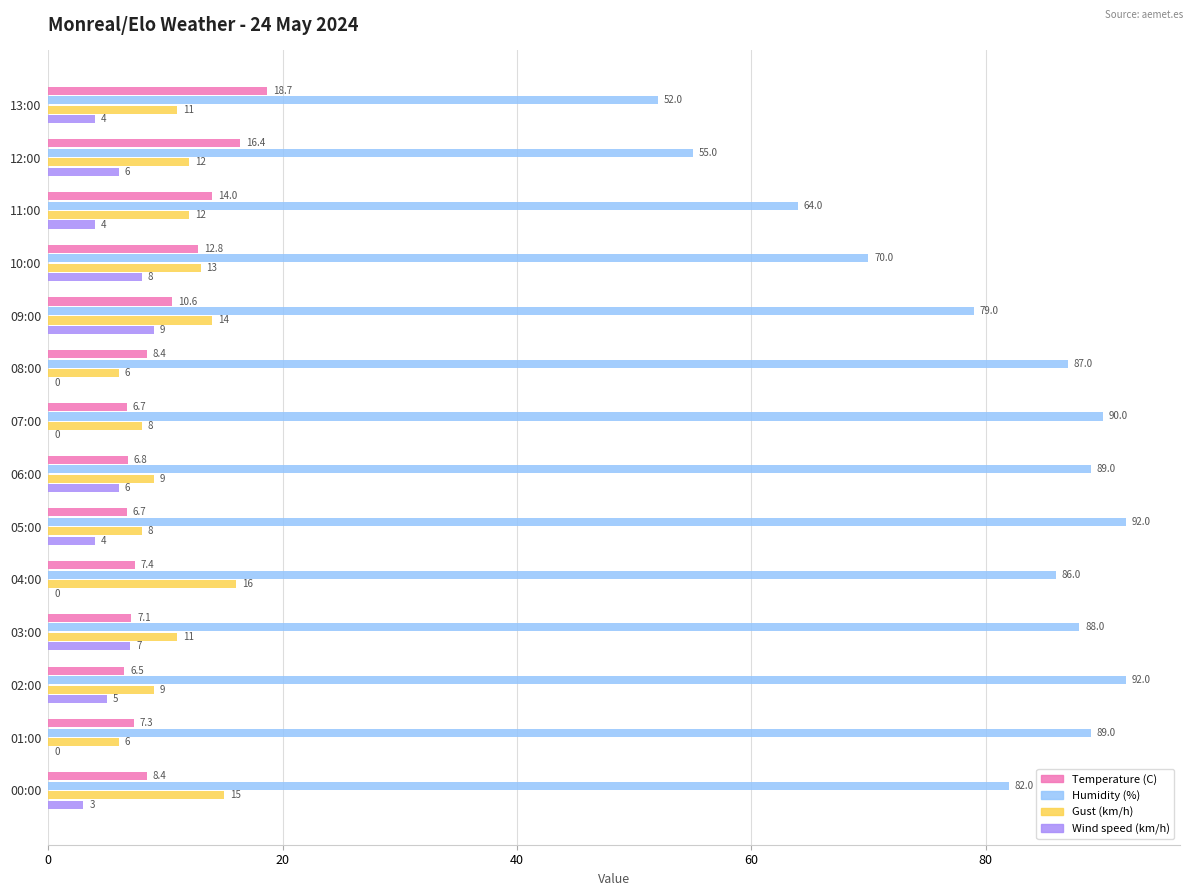

What is the highest value of the Wind speed (km/h) series?

9.0